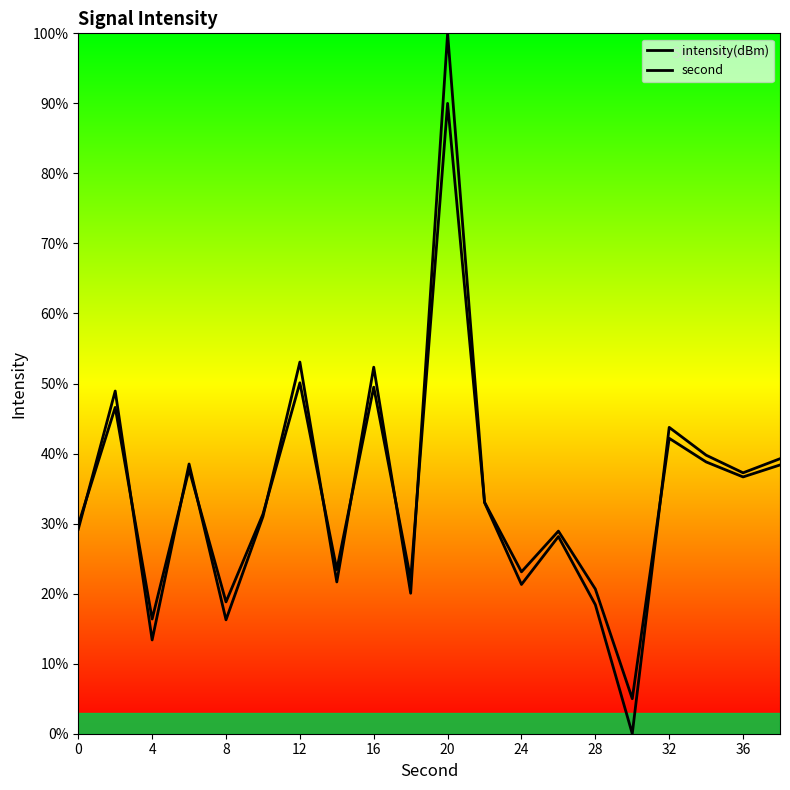

How many lines are shown in the chart?

2